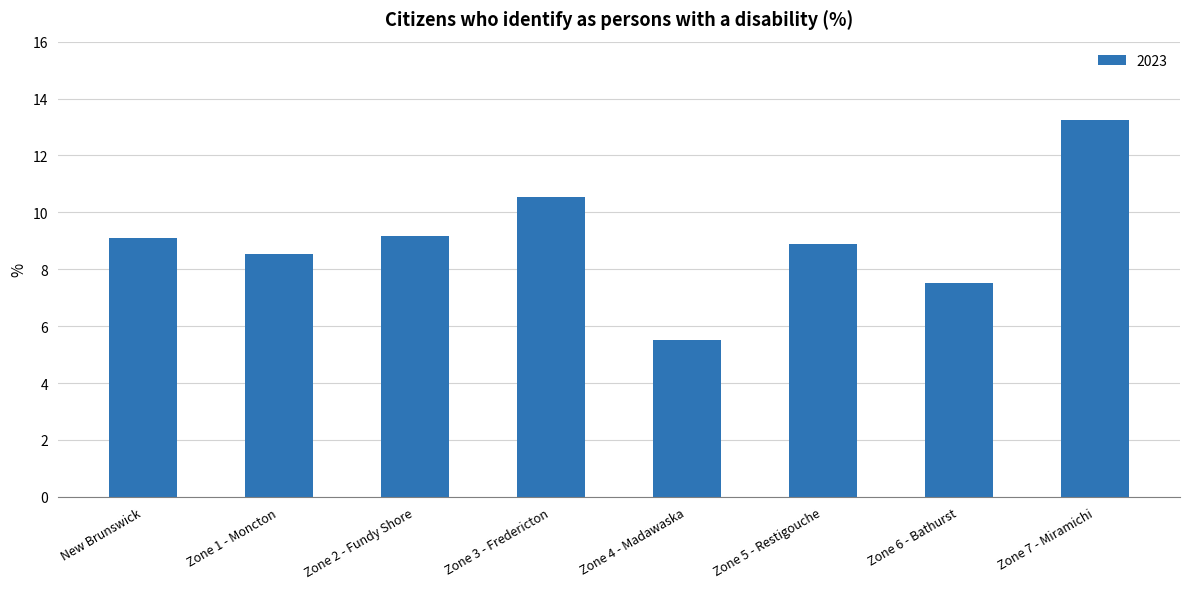

What is the label of the 2nd bar from the right?

Zone 6 - Bathurst